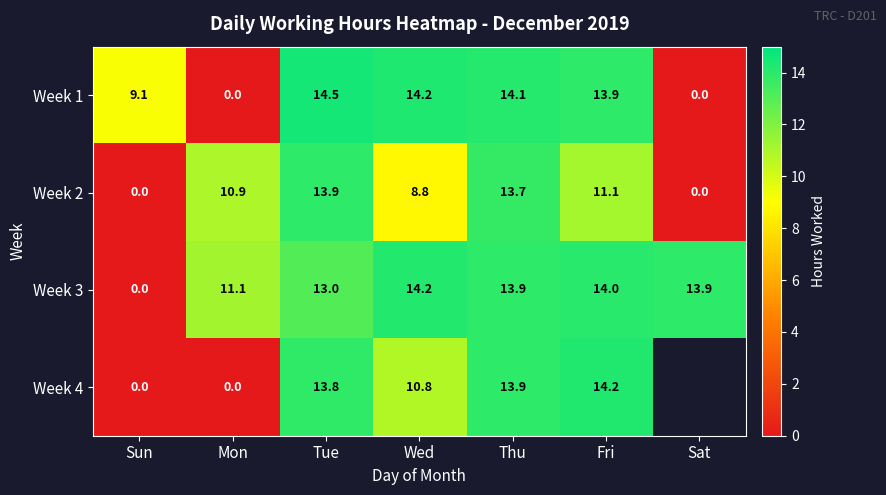

What is the difference between the second highest and second lowest values in the Week 3 series?

2.9